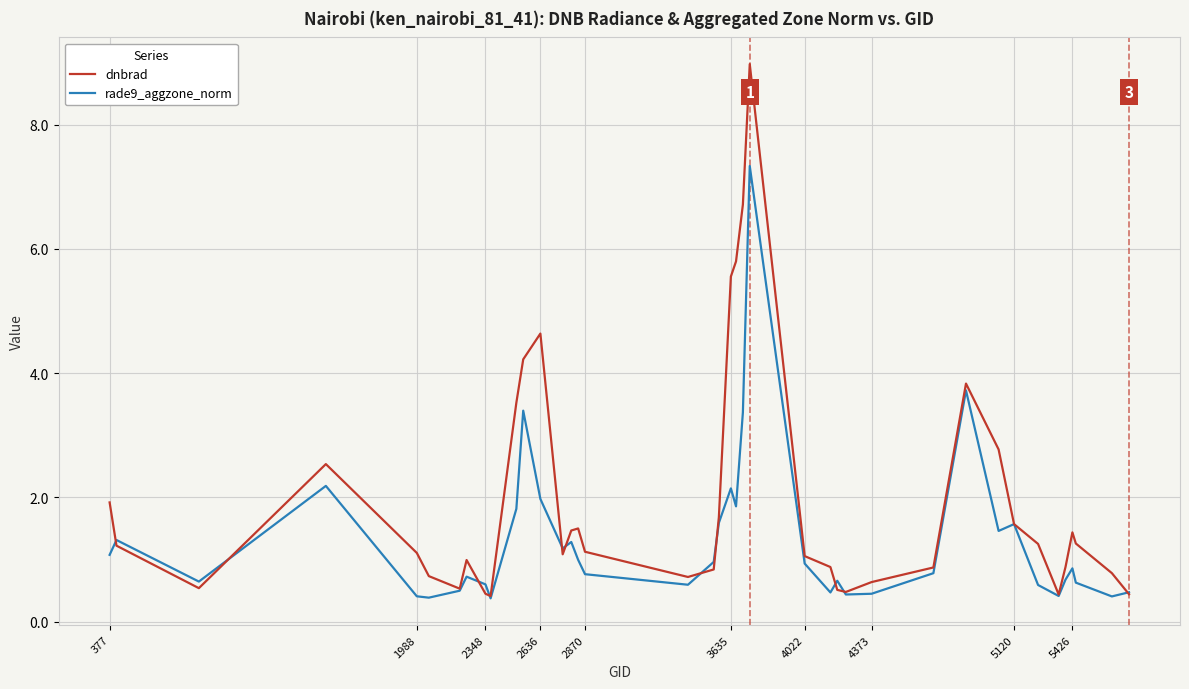

What is the greatest value displayed?

9.0